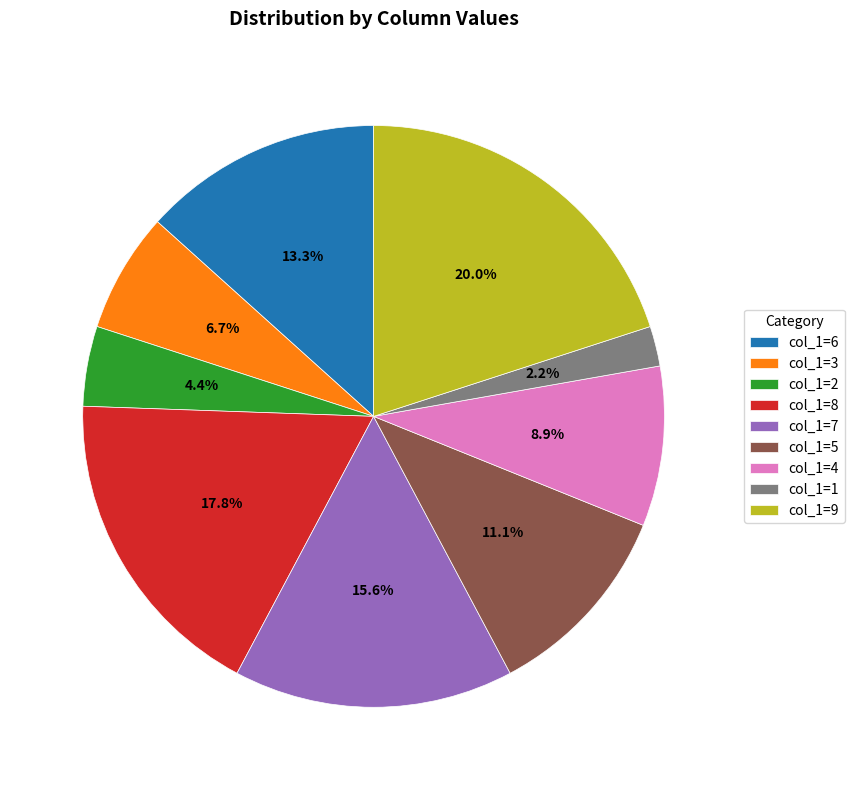

Which has a higher value, col_1=4 or col_1=1?

col_1=4